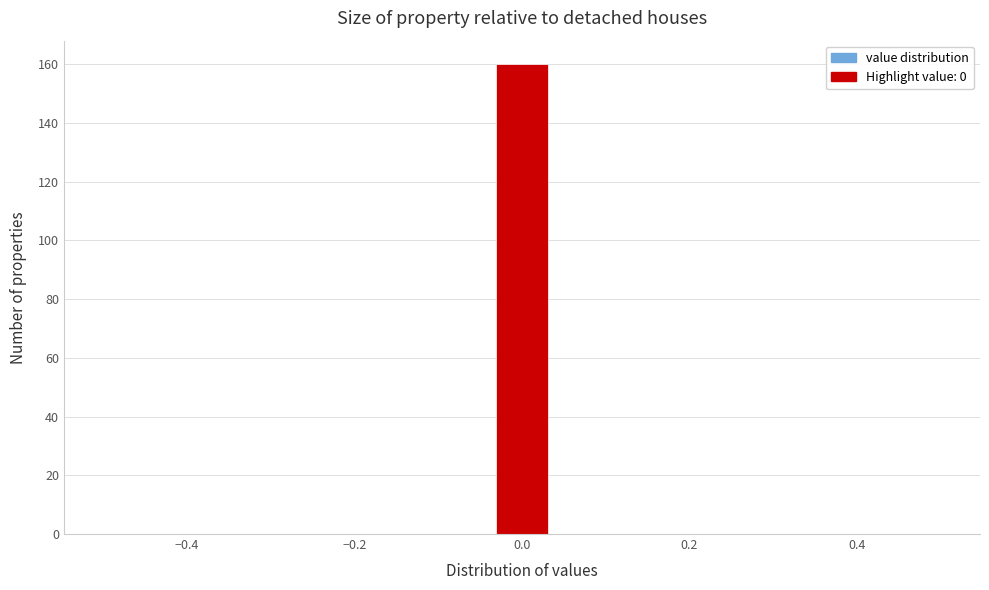

Read against the x-axis, roughly where is the centre of the tallest bar?

0.00